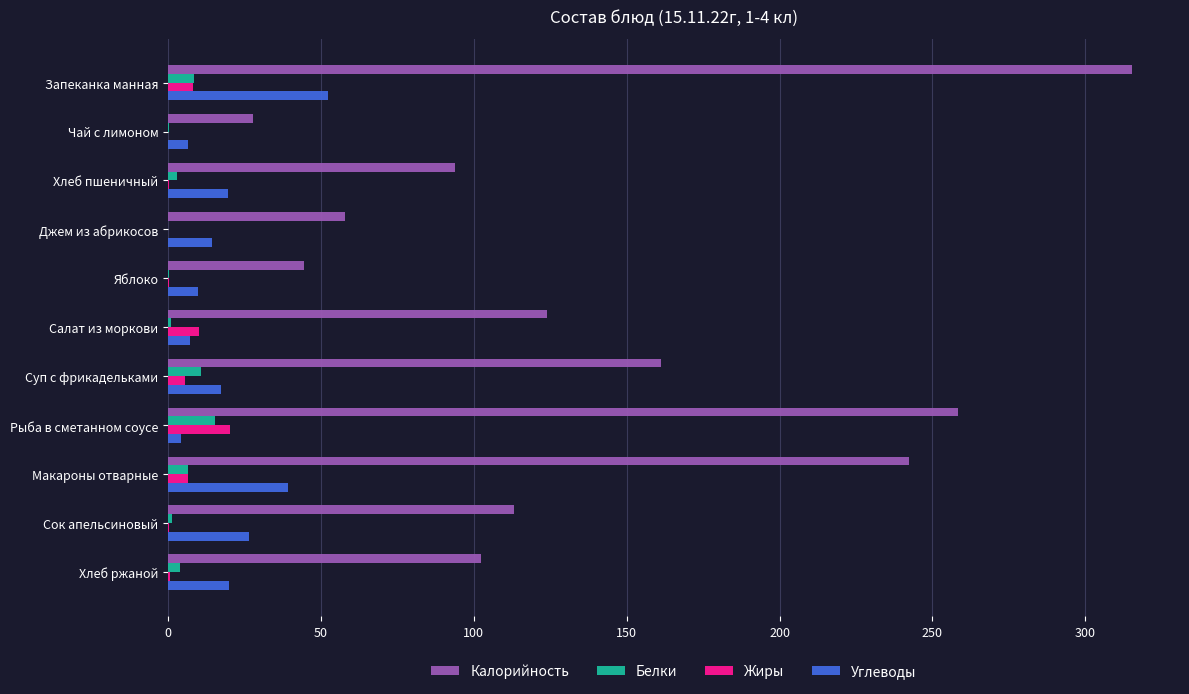

Count the number of categories in the chart.

11